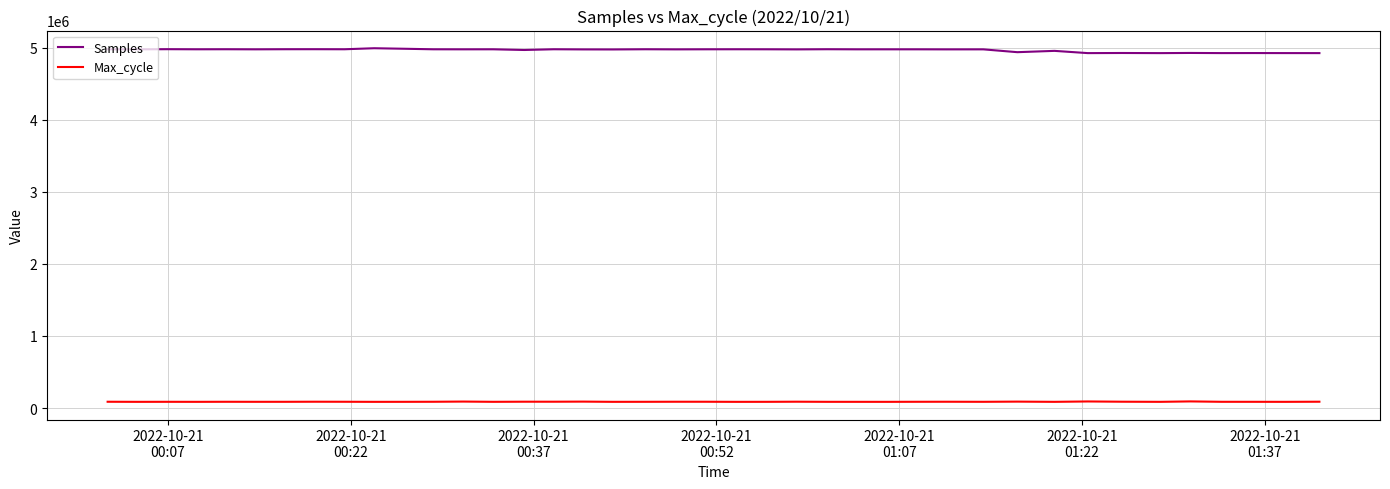

How many lines are shown in the chart?

2